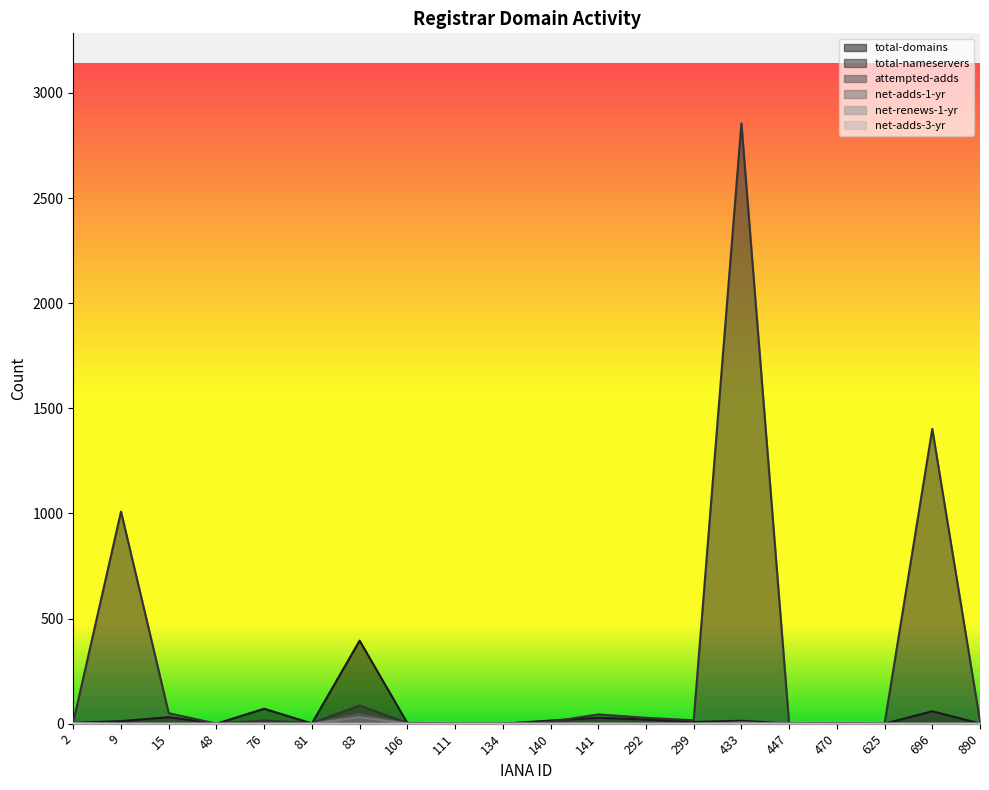

Which series has the largest total across all categories?

total-nameservers